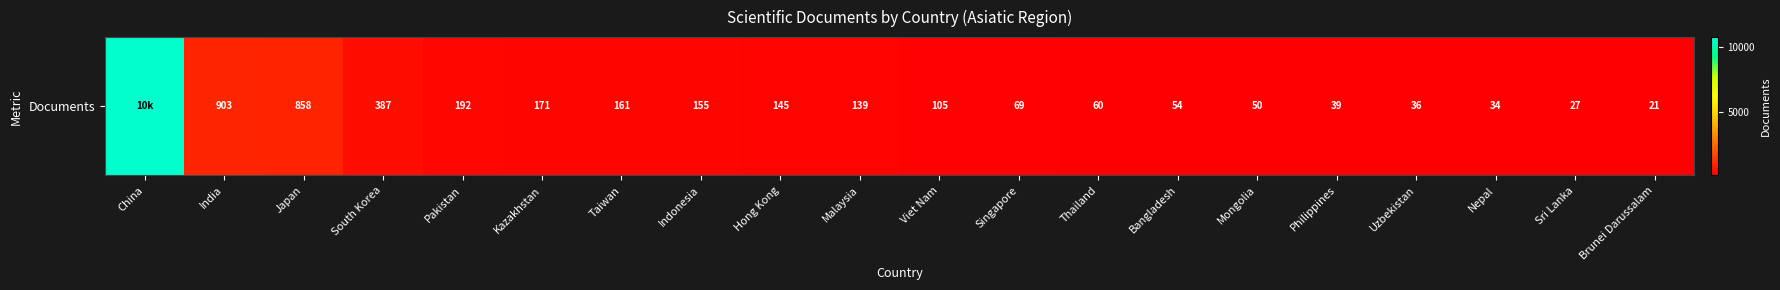

Is it true that the value at Philippines is 39?

True